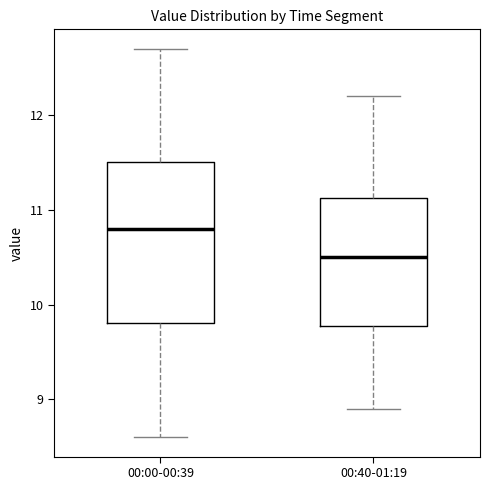

Where does the median line of the box for 00:00-00:39 sit on the y-axis? The values are not printed on the chart, so give them approximately, as read against the axis.

10.8